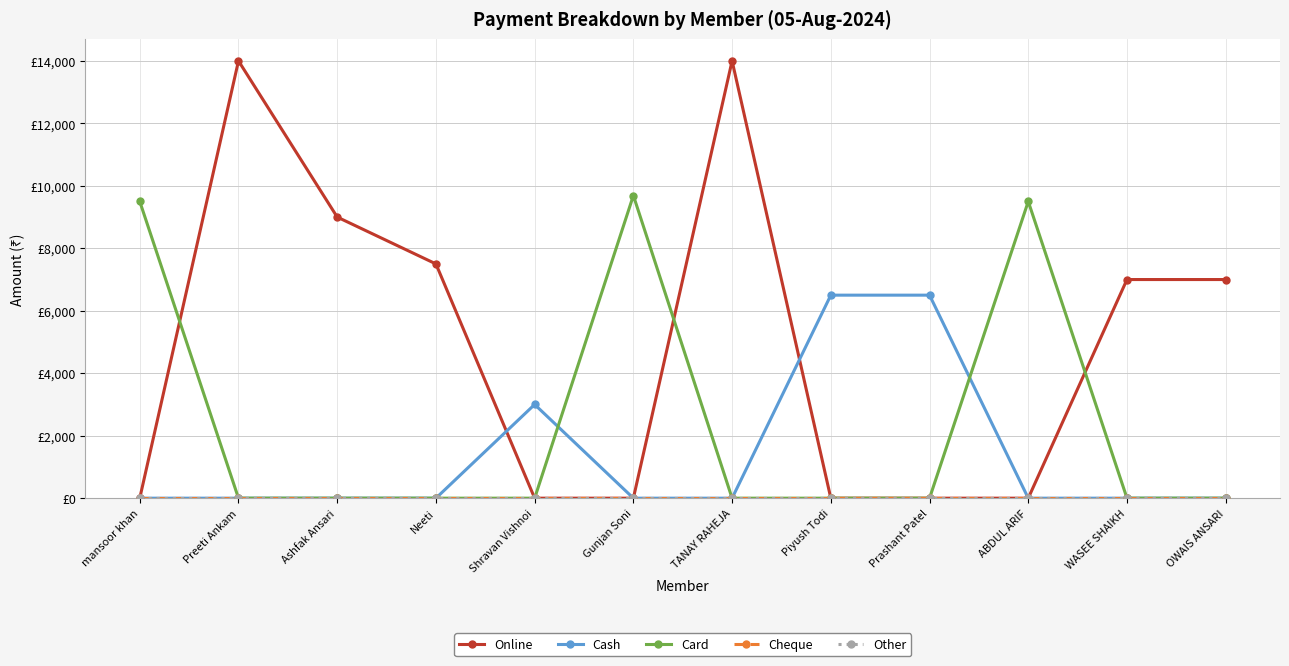

Does the chart have visible grid lines?

Yes